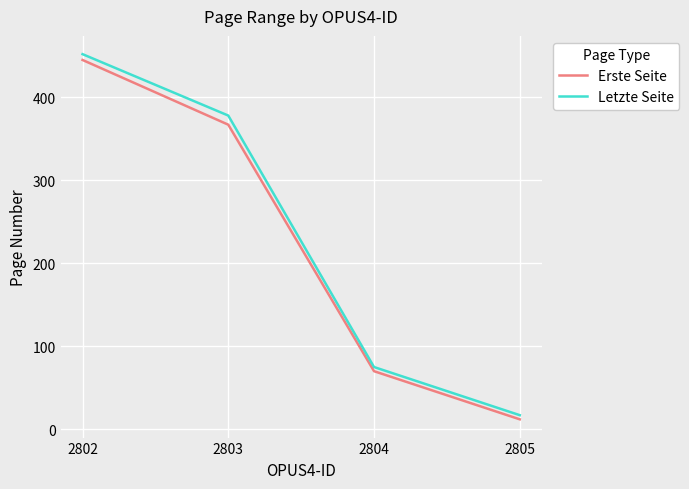

What is the total value across all series at 2805?

29